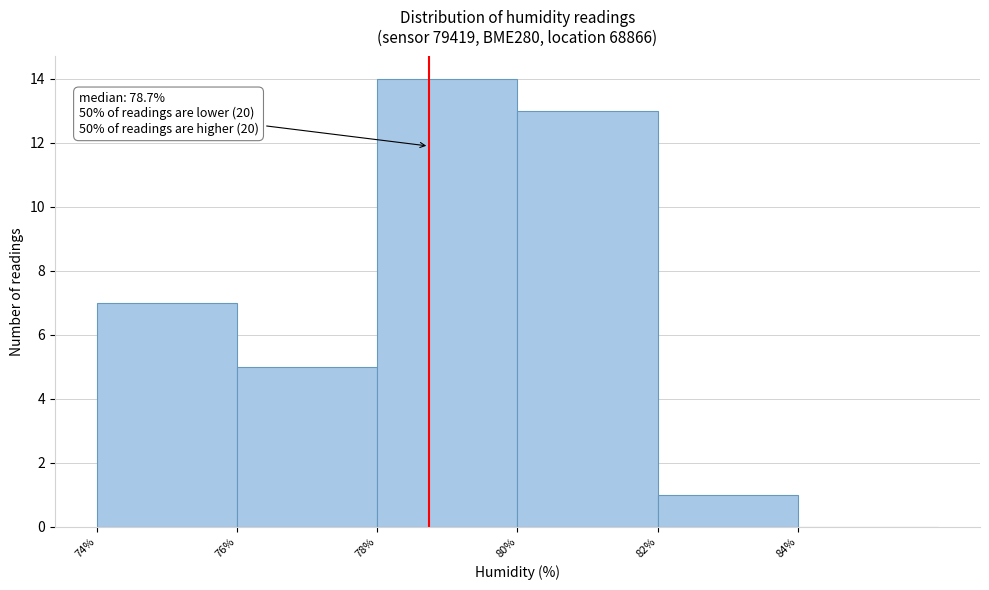

Which range on the x-axis has the tallest bar?

78 to 80